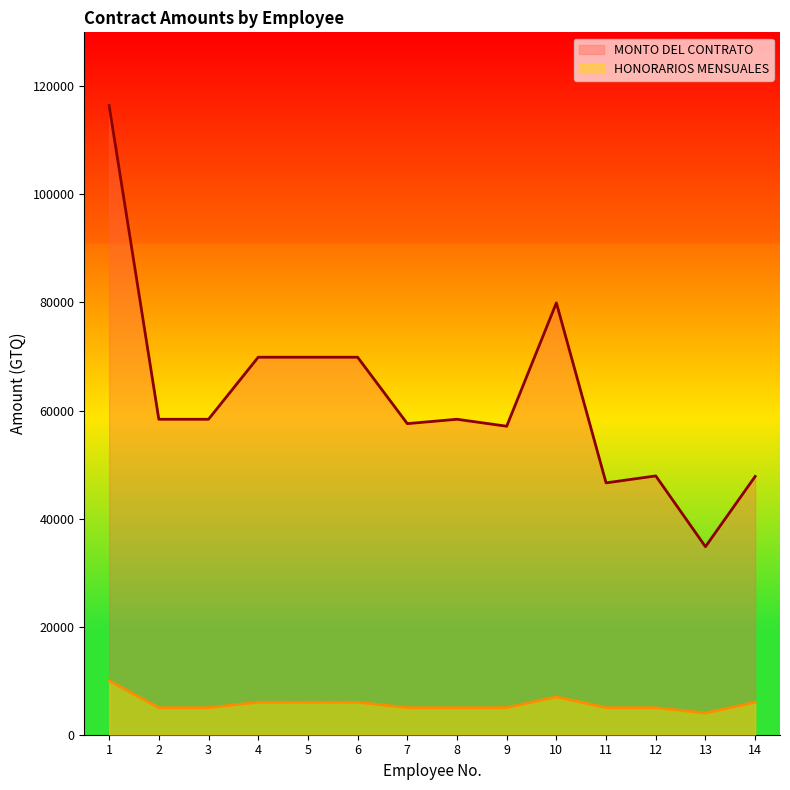

Between 4 and 8, which series saw the biggest shift?

MONTO DEL CONTRATO